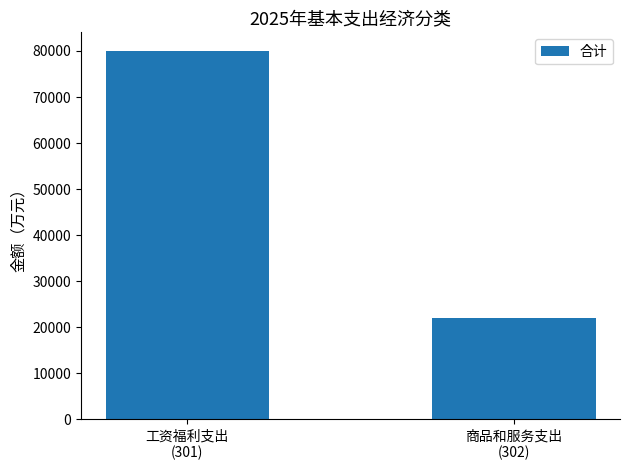

Which label corresponds to the smallest value in the chart?

商品和服务支出
(302)